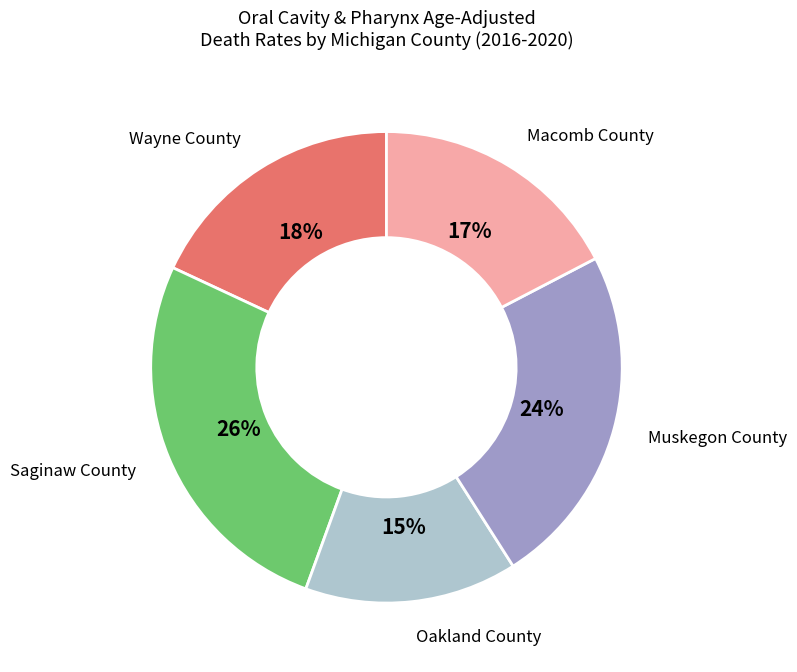

To the nearest percent, what is the average slice percentage?

20%